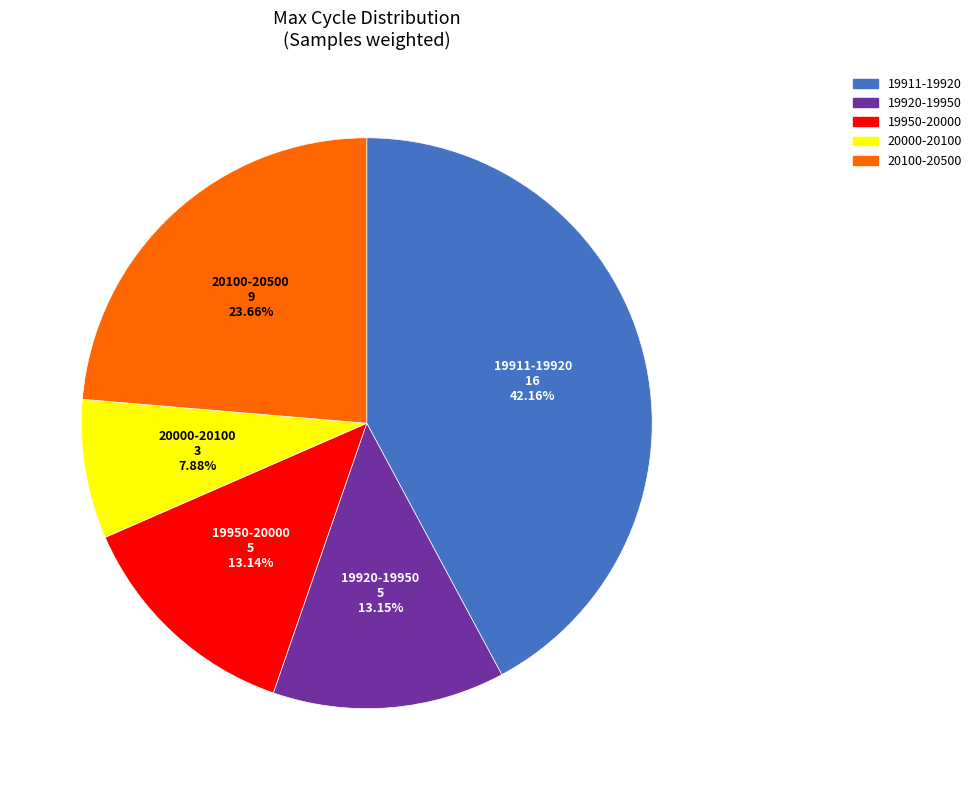

How many slices are in this pie chart?

5